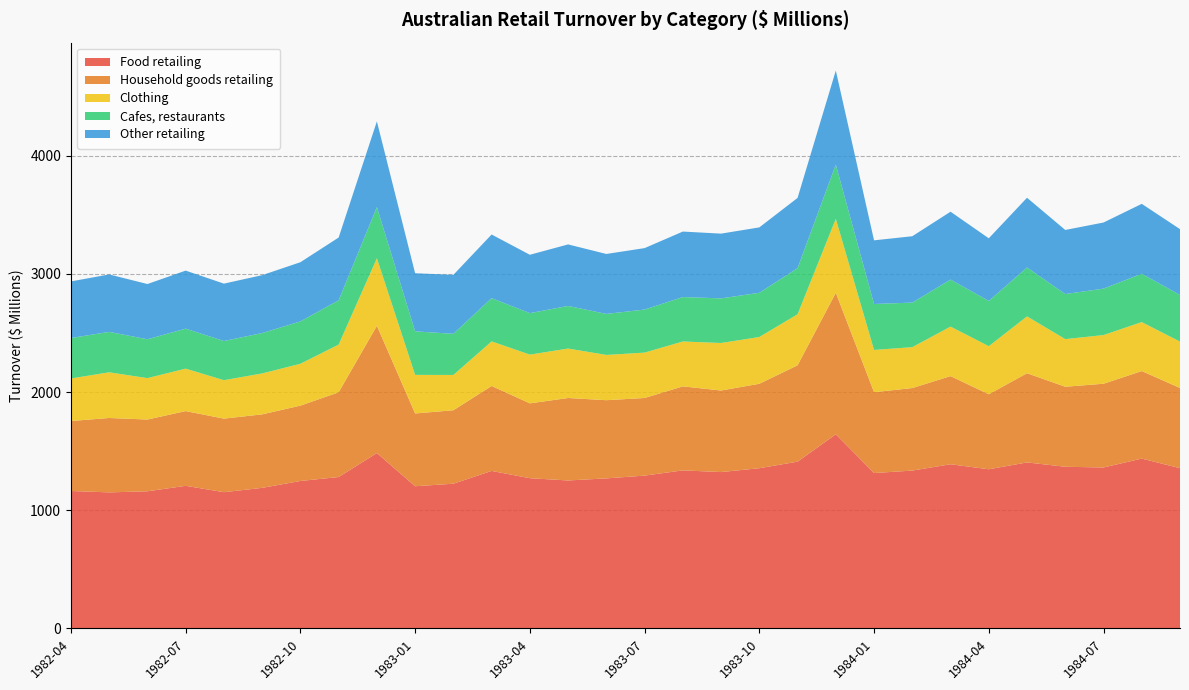

Reading left to right, extract all data points from this chart.

Food retailing: 1162.6	1150.9	1160.0	1206.4	1152.5	1189.1	1247.4	1280.7	1483.7	1202.8	1224.2	1332.4	1270.9	1251.7	1269.3	1292.8	1337.0	1322.8	1355.4	1410.9	1642.3	1314.5	1335.4	1388.8	1346.5	1404.3	1367.6	1361.6	1436.7	1355.6
Household goods retailing: 592.3	629.6	607.4	632.4	622.6	622.0	637.8	717.2	1077.0	615.9	621.7	719.1	633.4	697.9	661.8	656.9	711.0	690.3	714.6	815.5	1197.8	684.2	698.5	746.0	634.7	755.0	677.2	708.7	740.9	679.0
Clothing: 359.9	386.6	350.5	359.3	325.2	346.3	354.2	403.9	571.4	326.5	298.7	377.2	412.5	418.5	383.0	384.0	379.9	402.0	395.8	431.7	626.0	357.6	346.0	419.0	406.9	480.9	403.1	411.9	414.5	392.1
Cafes, restaurants: 342.4	342.1	328.7	338.5	331.5	341.9	358.4	374.7	433.1	368.6	348.1	365.8	351.1	360.5	347.1	364.5	376.0	377.6	374.1	390.6	459.0	388.8	377.1	397.8	383.3	414.0	381.5	393.0	409.0	394.7
Other retailing: 479.1	486.1	467.5	491.1	485.7	489.9	500.9	531.1	725.2	491.4	499.1	538.7	493.8	520.8	507.3	519.9	554.2	547.9	553.5	594.1	795.5	538.8	561.6	574.6	529.7	590.1	542.2	559.4	591.6	557.2